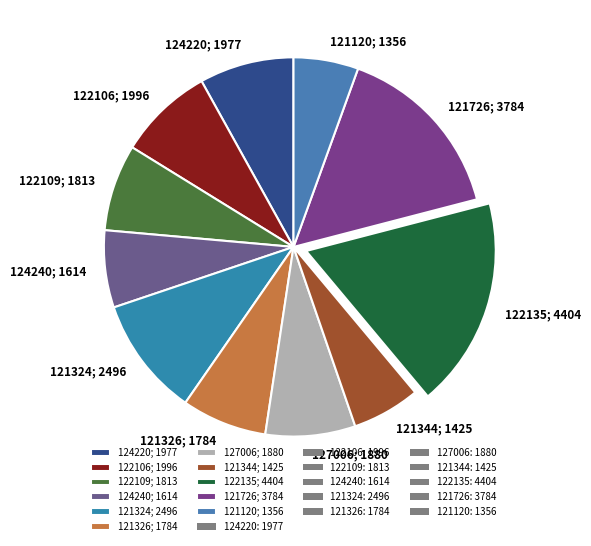

Is it true that 122106 is 17% of the pie?

False